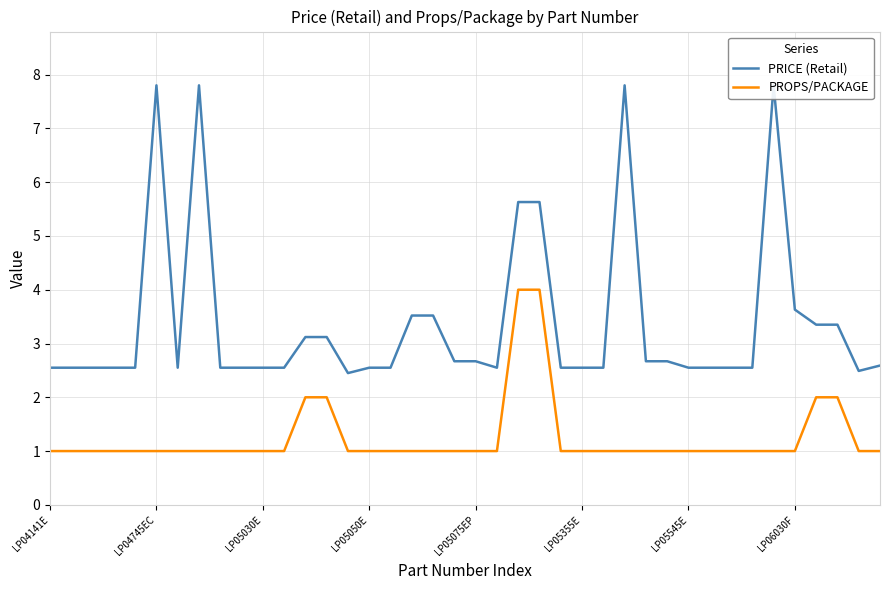

Read the PROPS/PACKAGE value at LP05075EP.

1